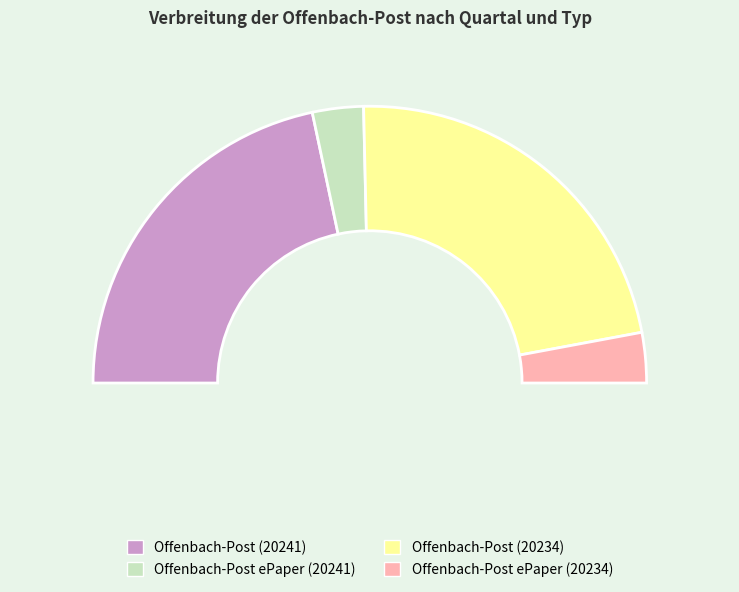

What is the smallest slice in the pie chart?

Offenbach-Post ePaper (20234)